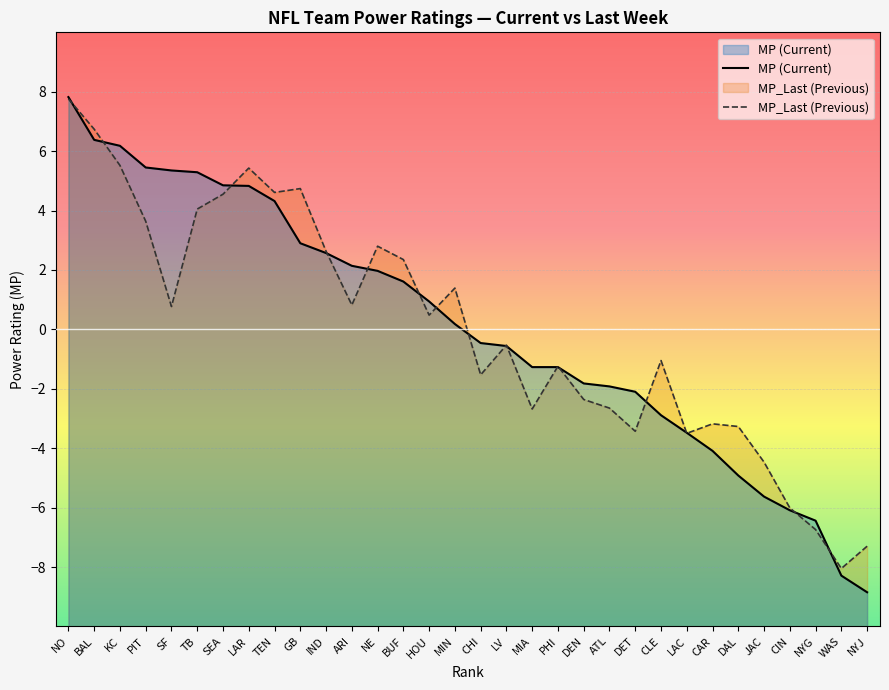

Does the chart display data point markers on the line(s)?

No